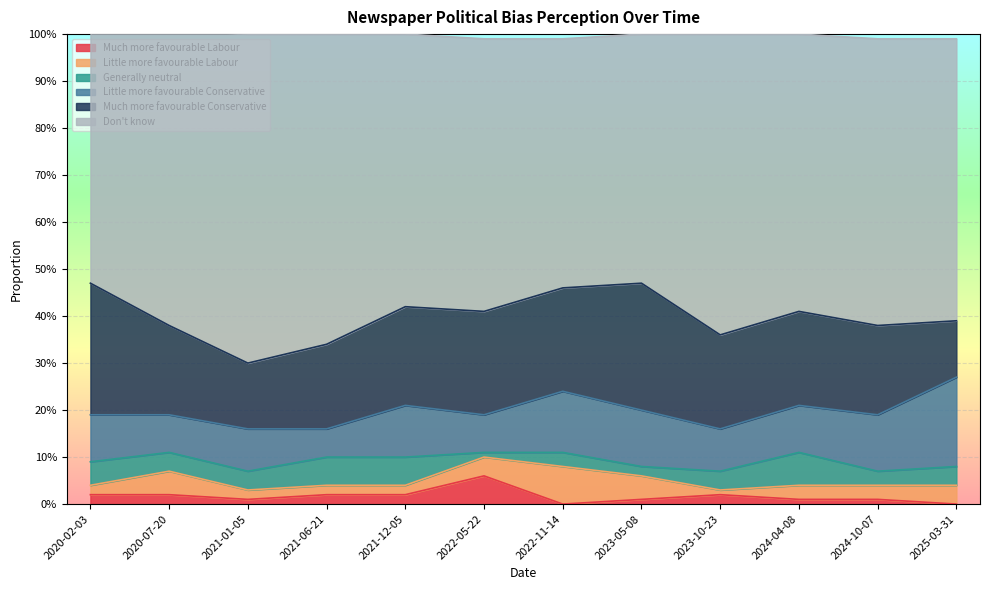

Is the value of Much more favourable Labour at 2020-07-20 greater than the value of Little more favourable Labour at 2021-06-21?

No